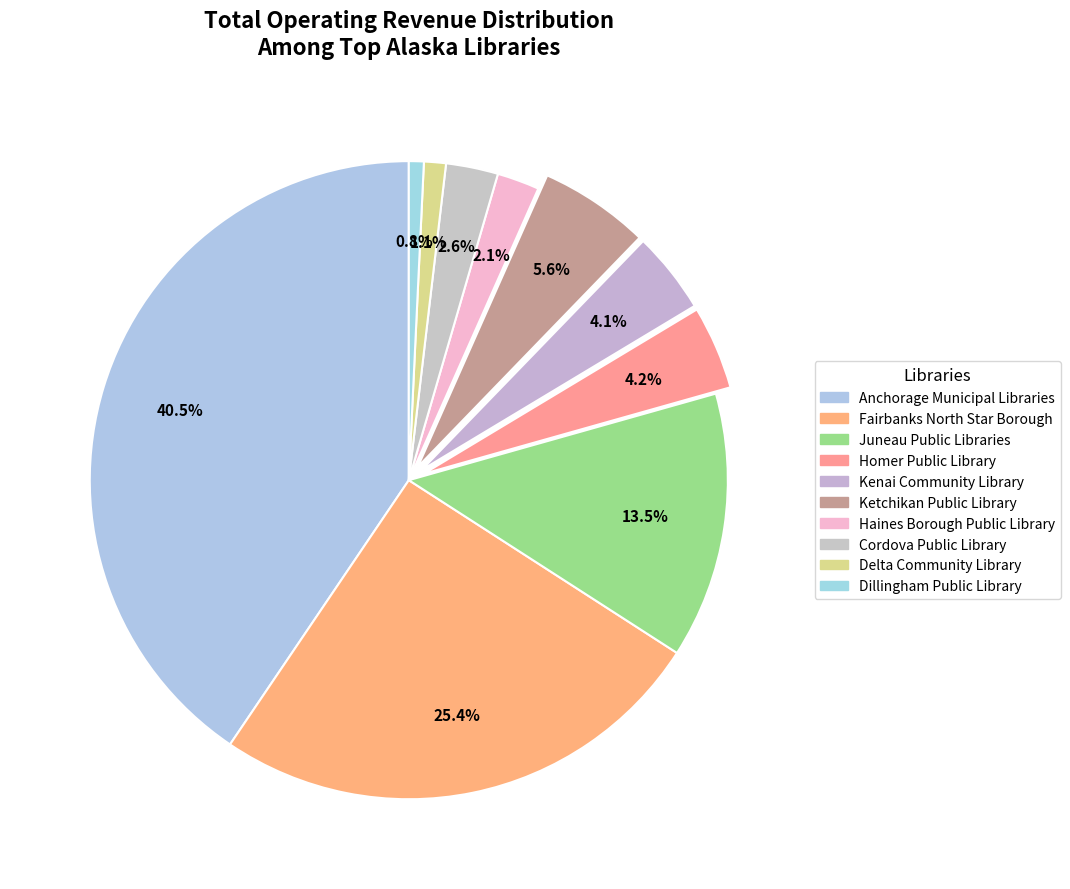

To the nearest percent, what is the difference between the largest and smallest slice percentages?

40%